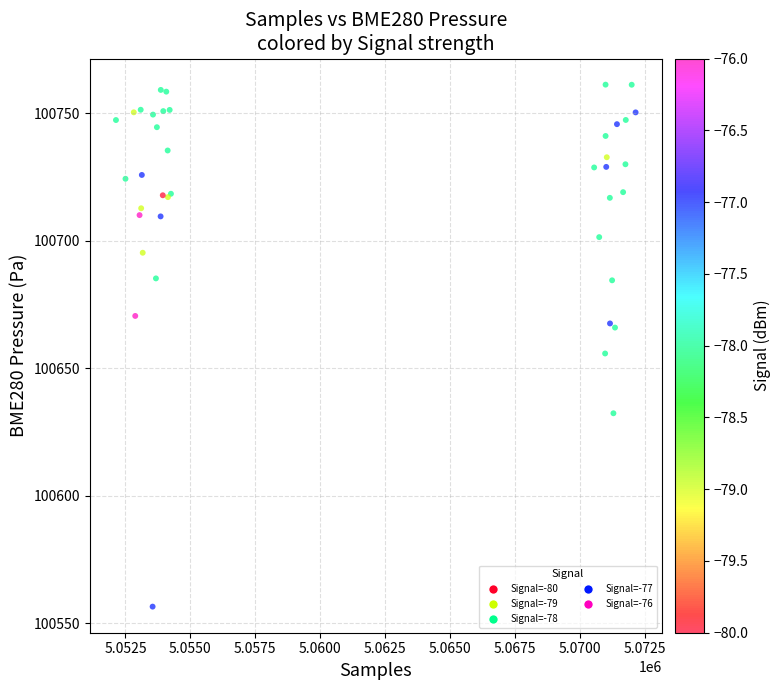

What Y value in the scatter plot is closest to 100658?

100655.7